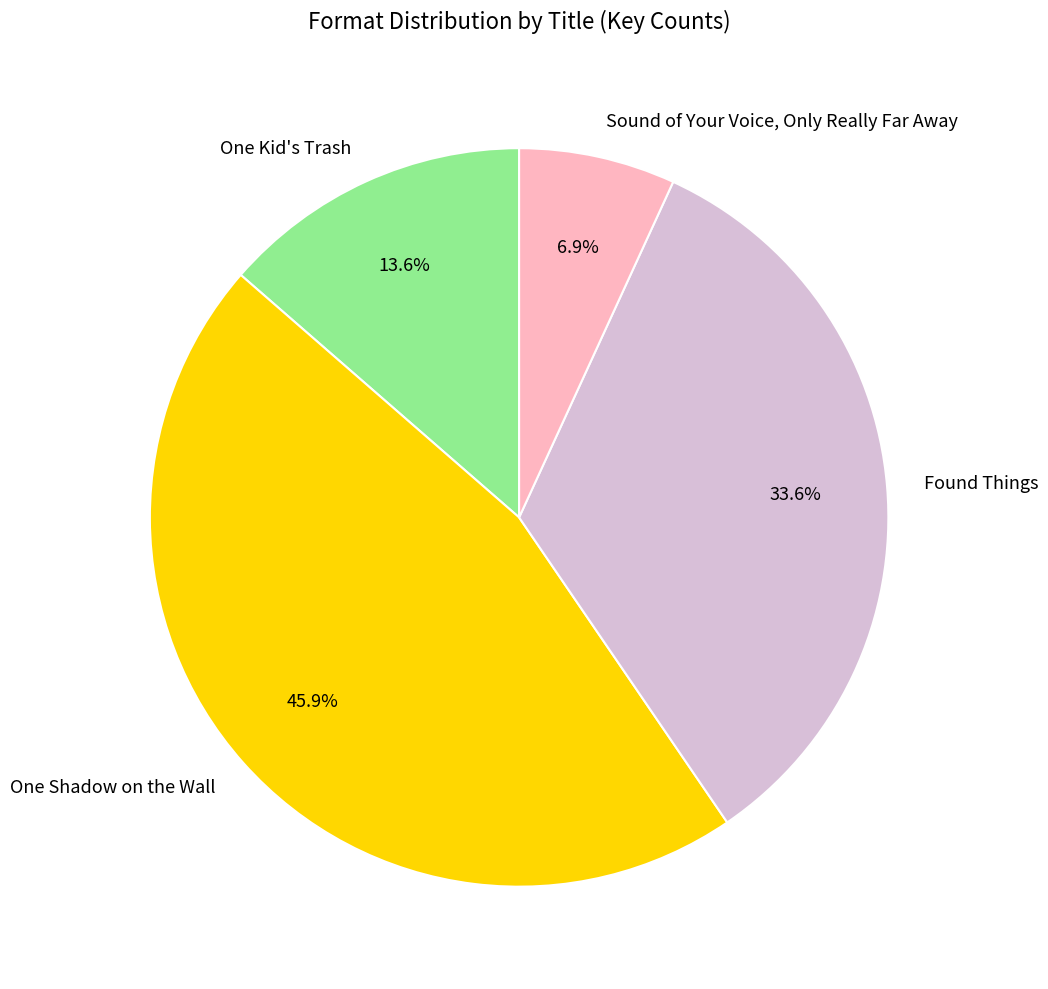

Which category has the biggest portion of the pie?

One Shadow on the Wall